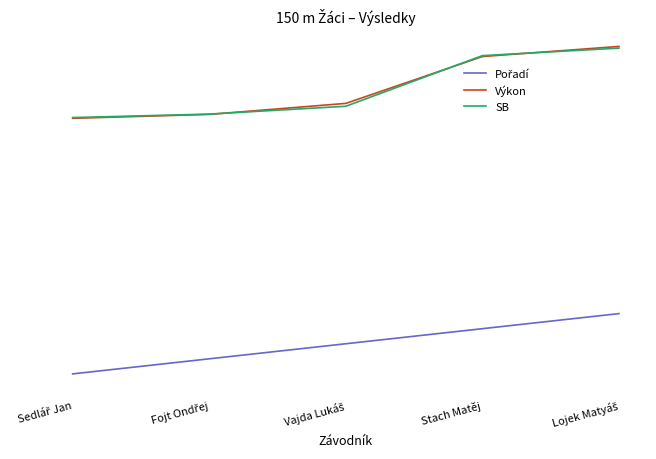

Does the chart have visible grid lines?

No